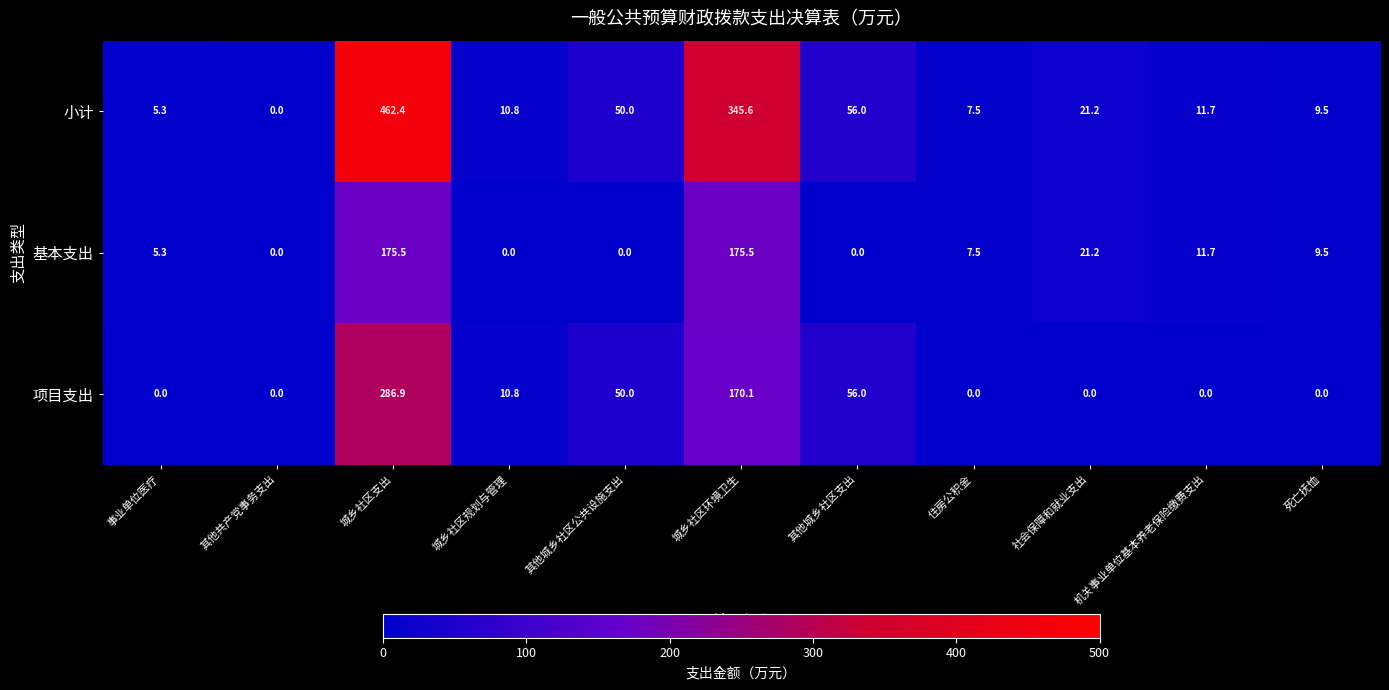

The value of 基本支出 at 住房公积金 is 4.3. True or false?

False